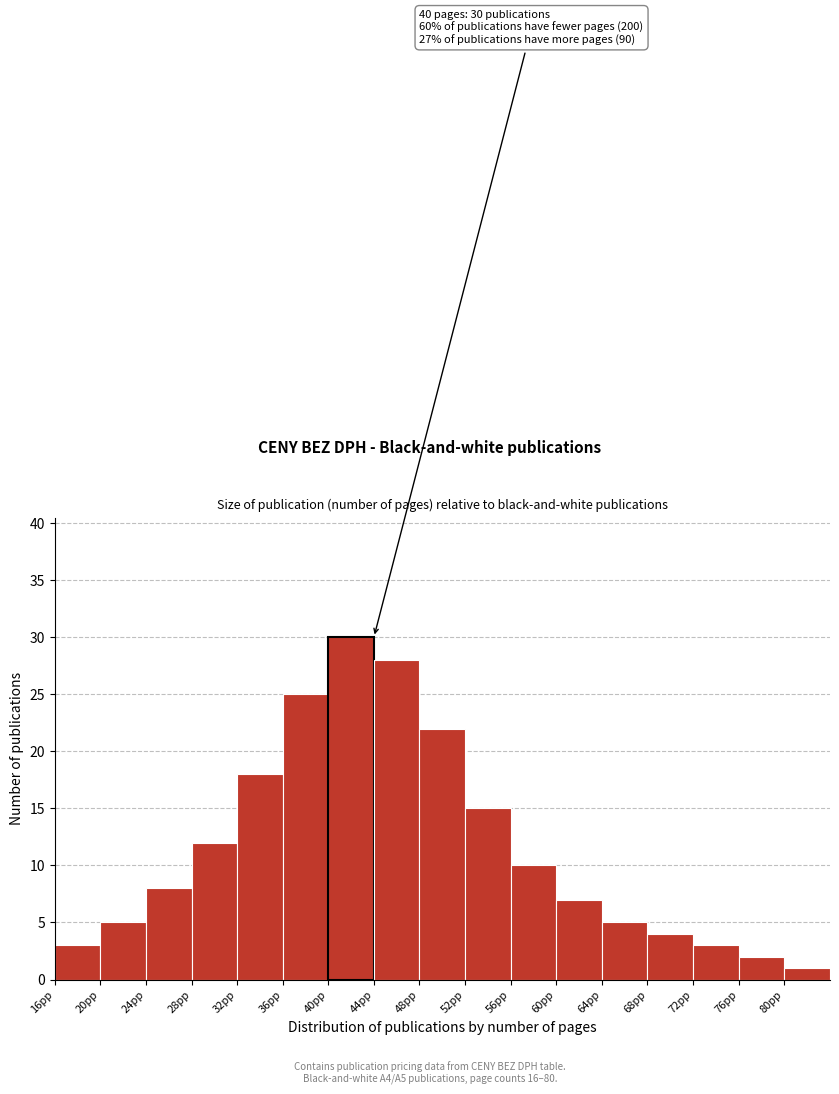

Reading right to left, transcribe all the data shown in this chart.

80pp=1	76pp=2	72pp=3	68pp=4	64pp=5	60pp=7	56pp=10	52pp=15	48pp=22	44pp=28	40pp=30	36pp=25	32pp=18	28pp=12	24pp=8	20pp=5	16pp=3